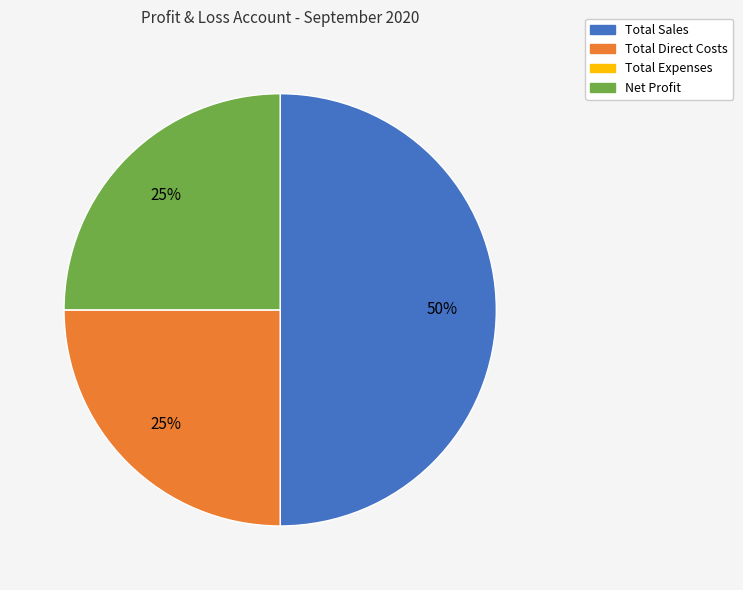

Is it true that Total Sales is 50% of the pie?

True